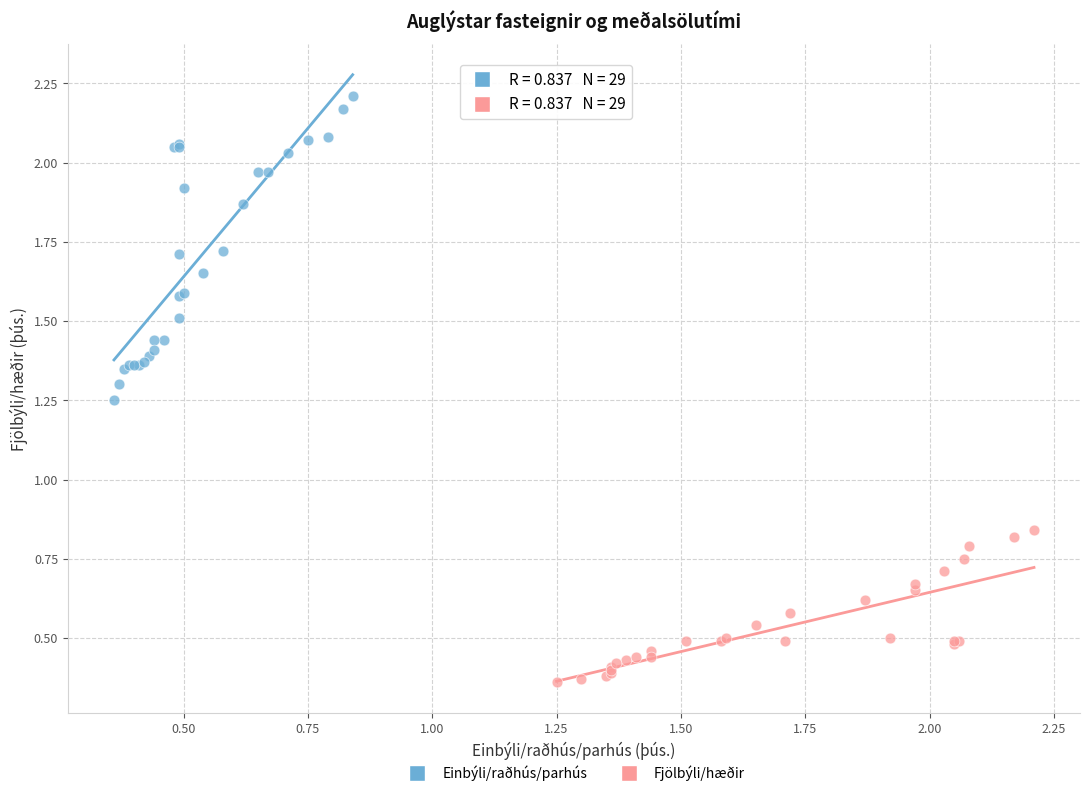

Which series contains the highest Y value?

Einbýli/raðhús/parhús